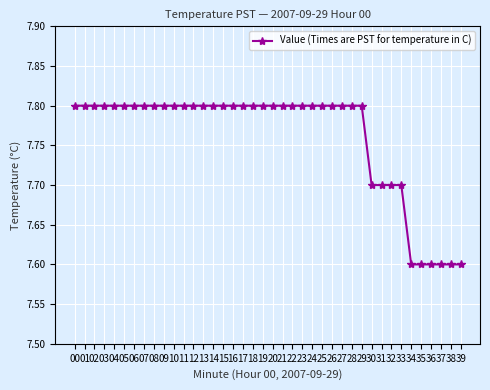

What is the sum of the values at 14 and 32?

15.5